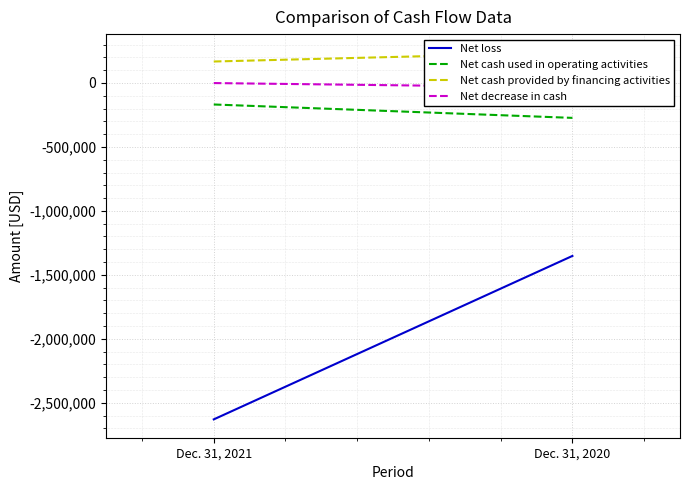

Which series has the largest total across all categories?

Net cash provided by financing activities